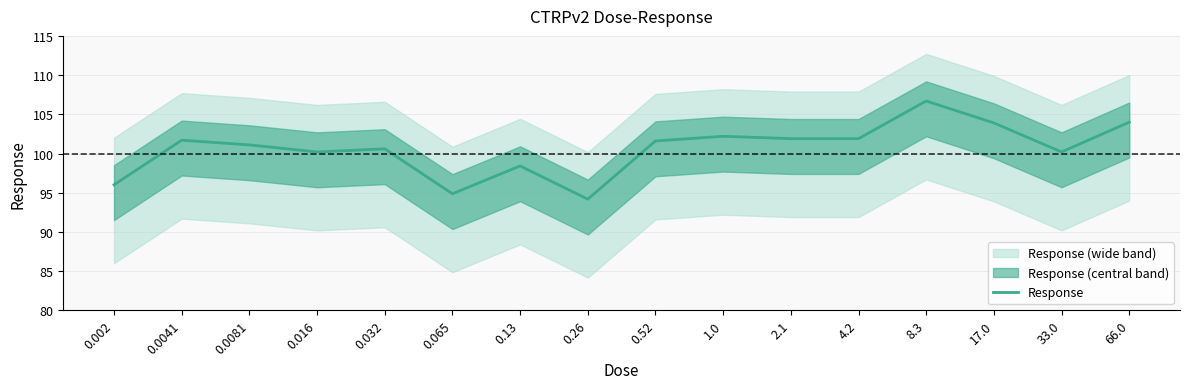

What is the minimum value shown in the chart?

94.2